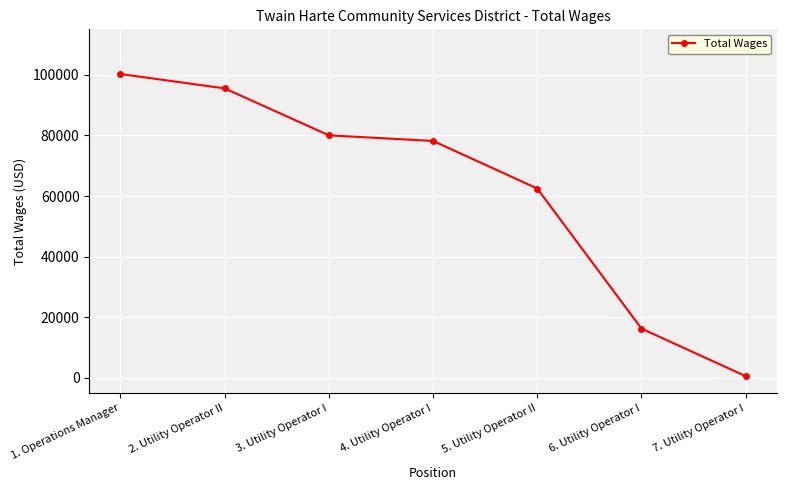

What is the value of the 5th point from the left?

62486